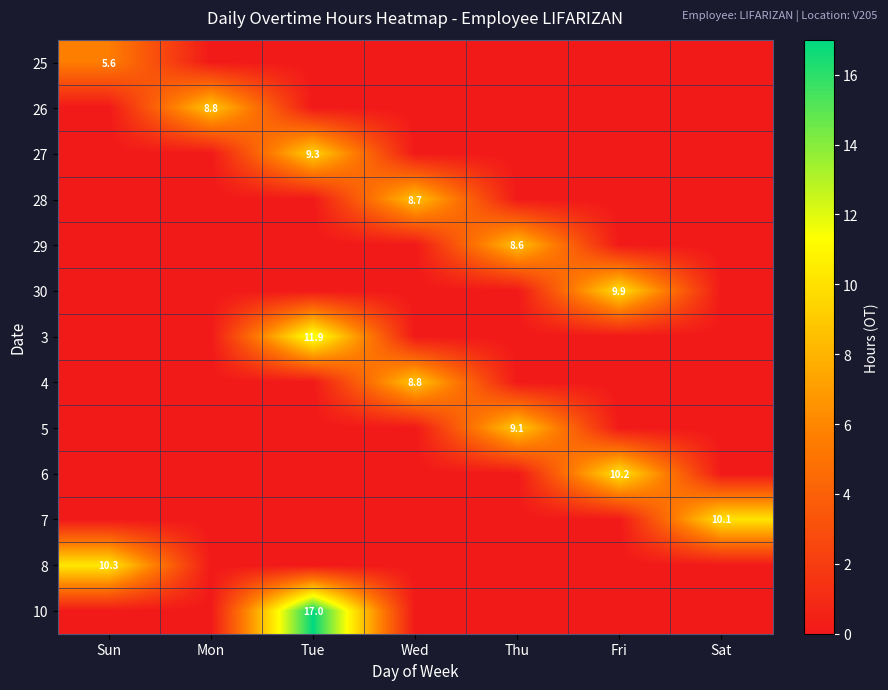

What is the sum of the 3 values at Sun and Tue?

11.9